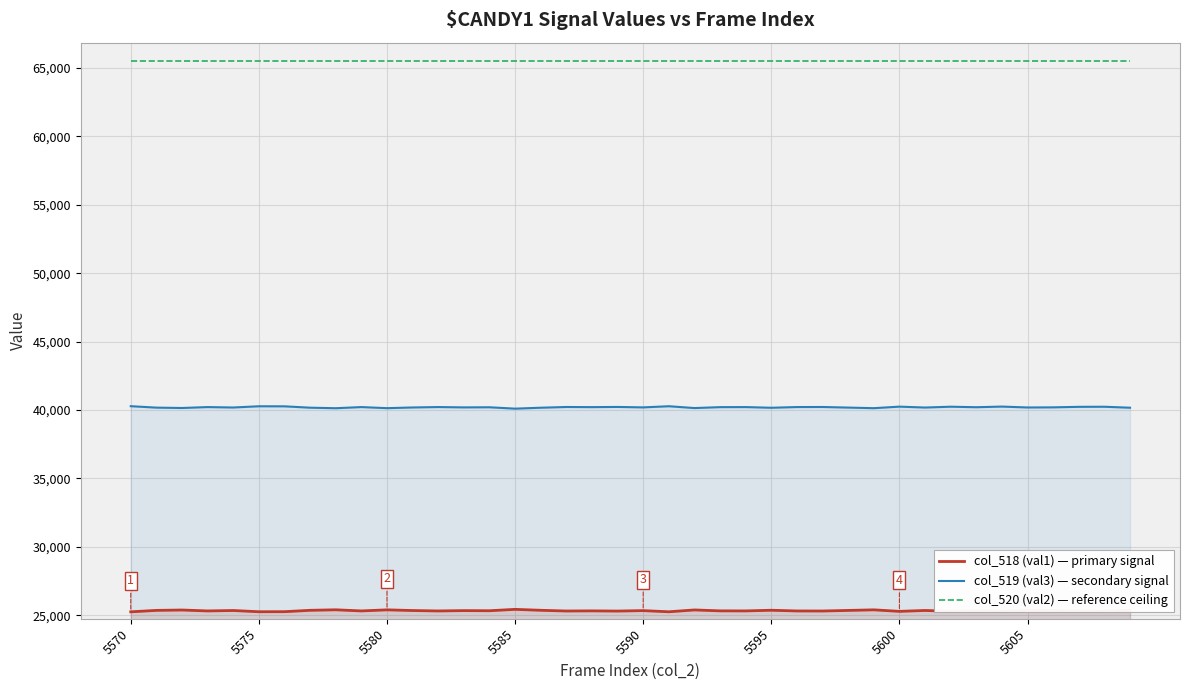

What is the minimum value for col_520 (val2) — reference ceiling?

65535